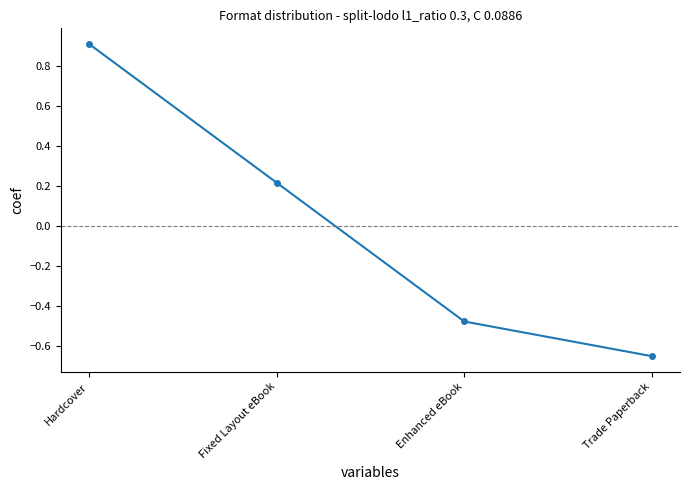

Rank the categories by value from highest to lowest.

Hardcover, Fixed Layout eBook, Enhanced eBook, Trade Paperback